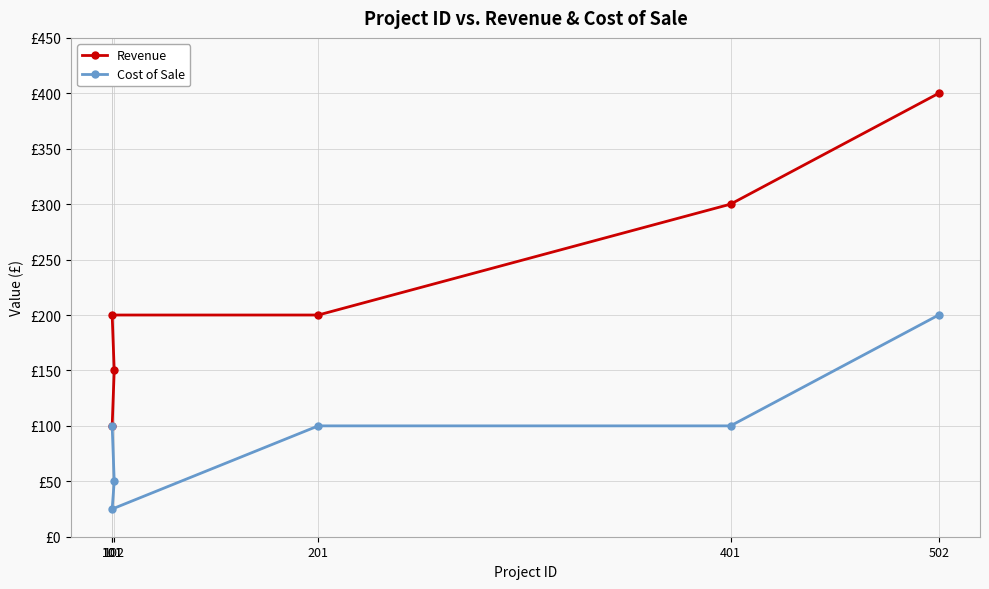

How many lines are shown in the chart?

2